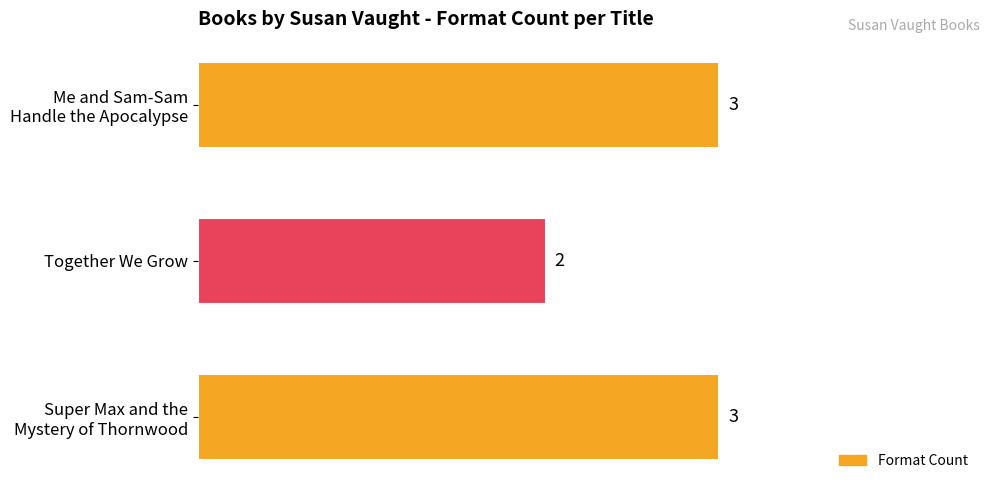

What is the value of the 2nd bar from the top?

2